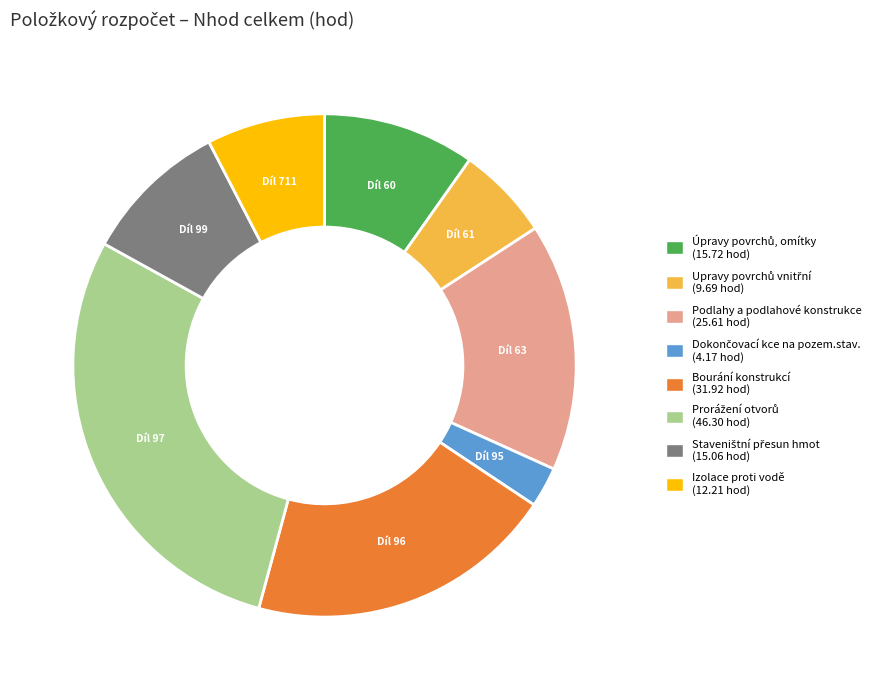

The Izolace proti vodě slice represents 20% of the pie. True or false?

False